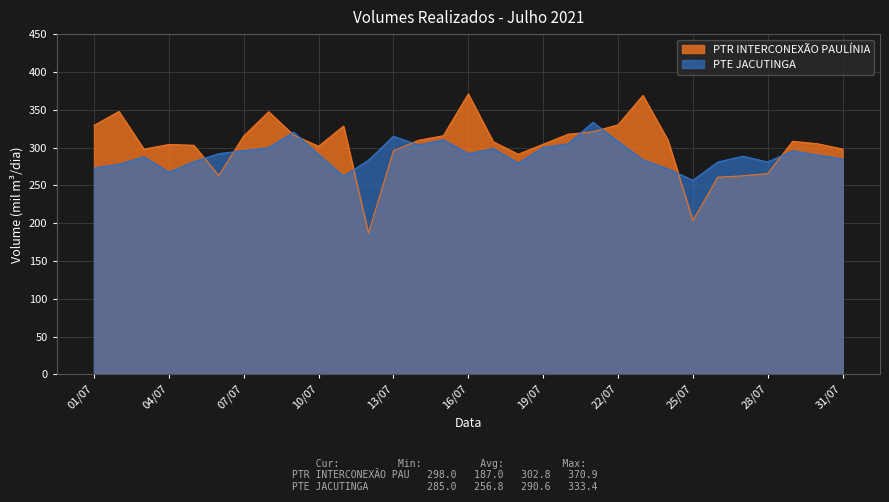

Does the chart have visible grid lines?

Yes